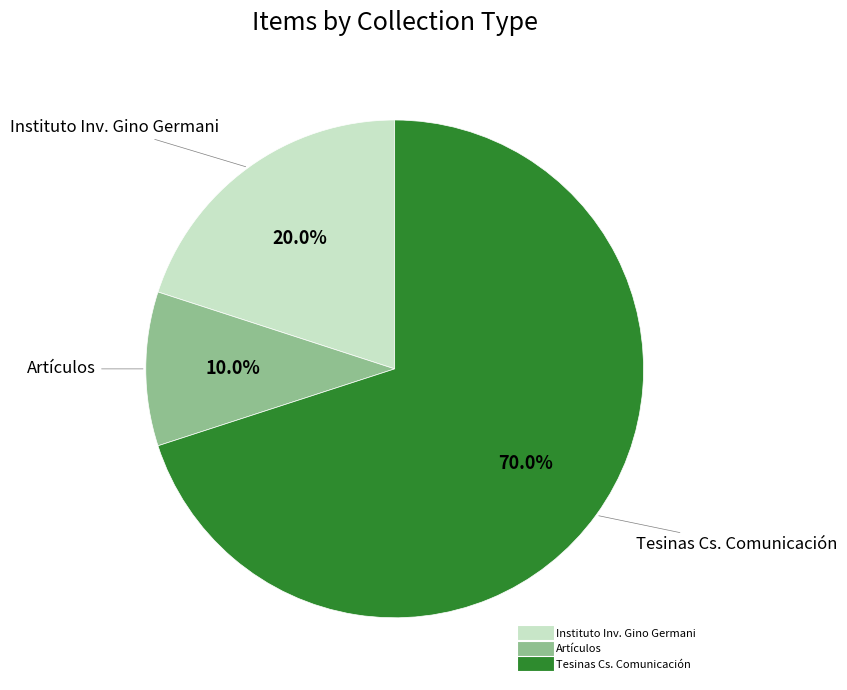

Is there a majority slice in this chart?

Yes